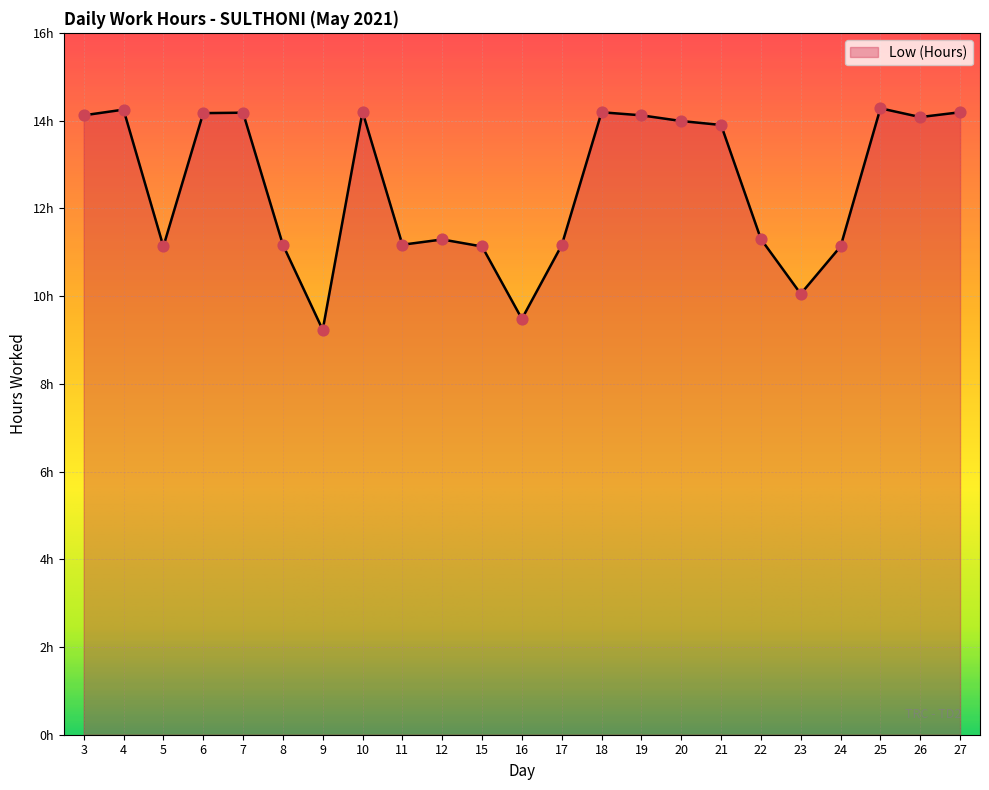

Does the chart have visible grid lines?

Yes